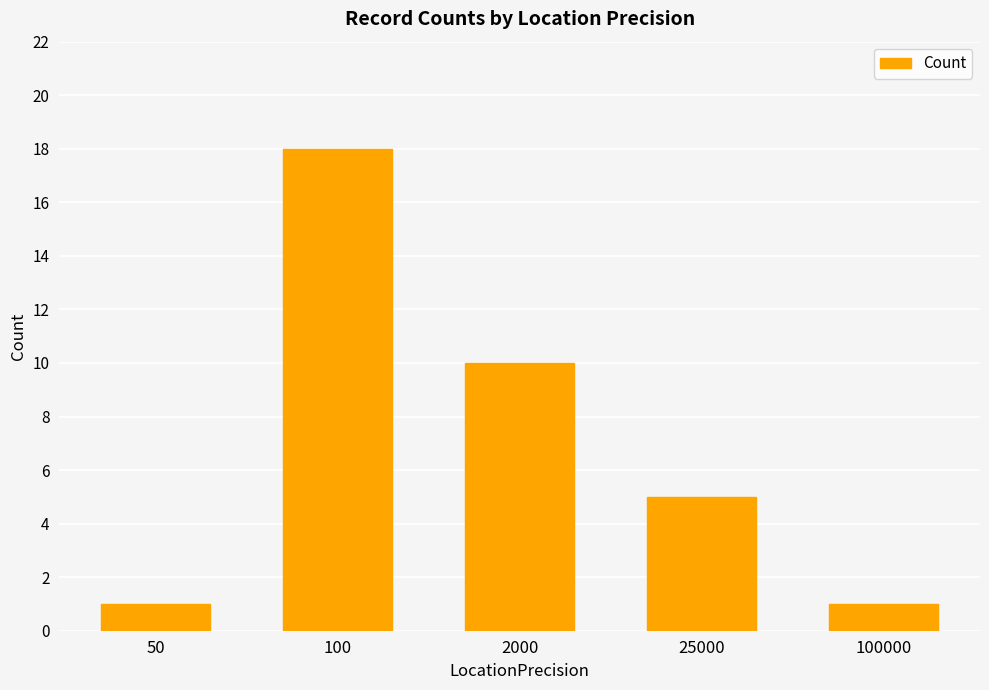

Is it true that the value at 100000 is 2?

False